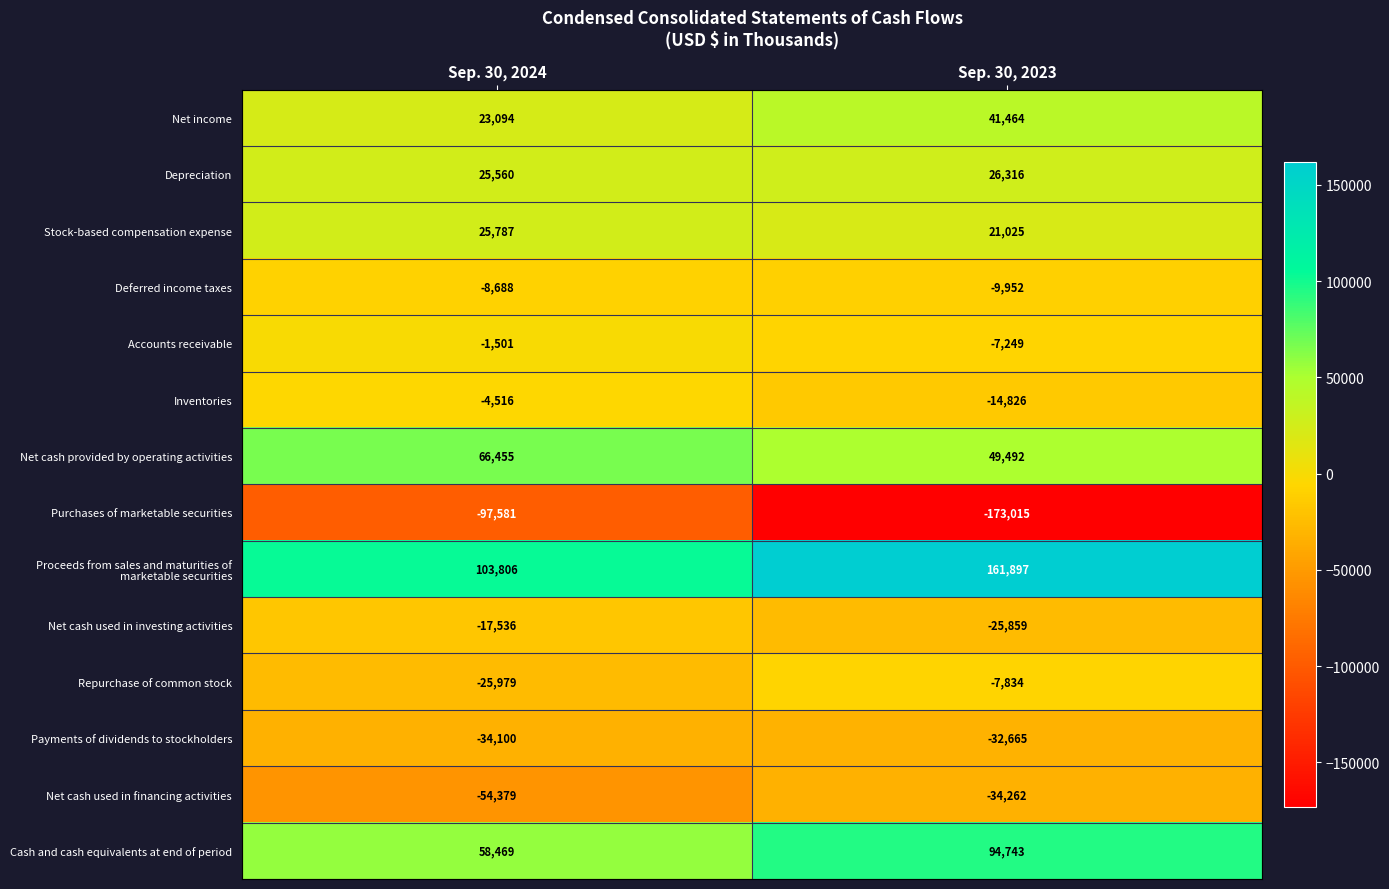

Is it true that Purchases of marketable securities equals -132285 at Sep. 30, 2024?

False